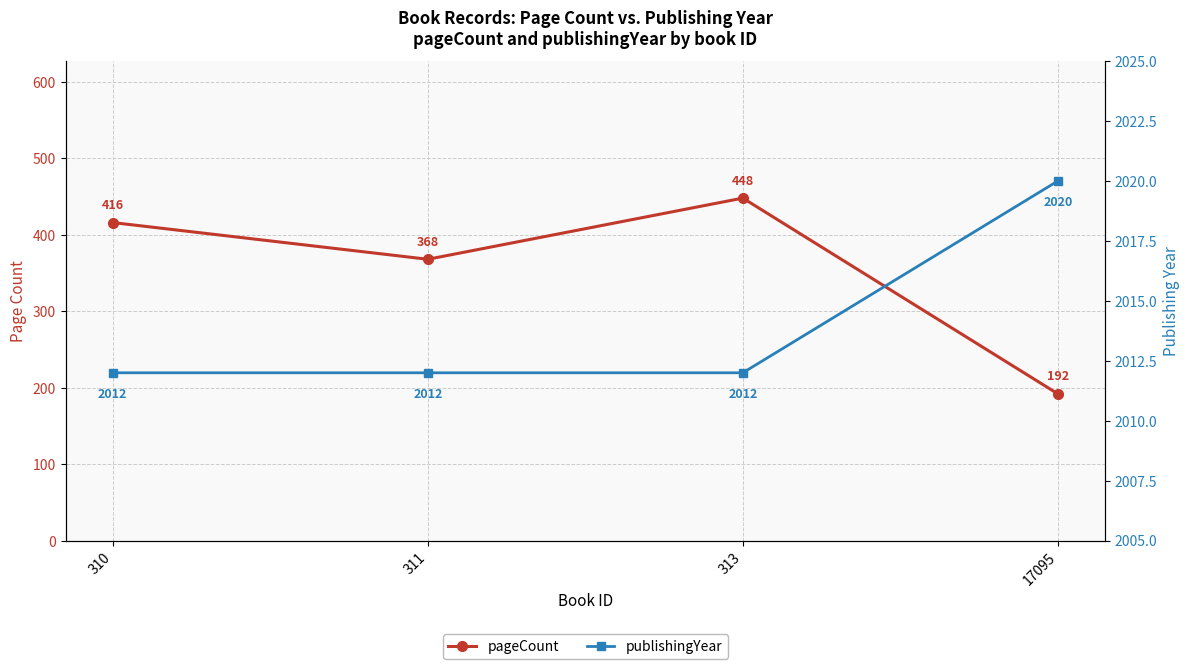

What is the maximum value for publishingYear?

2020